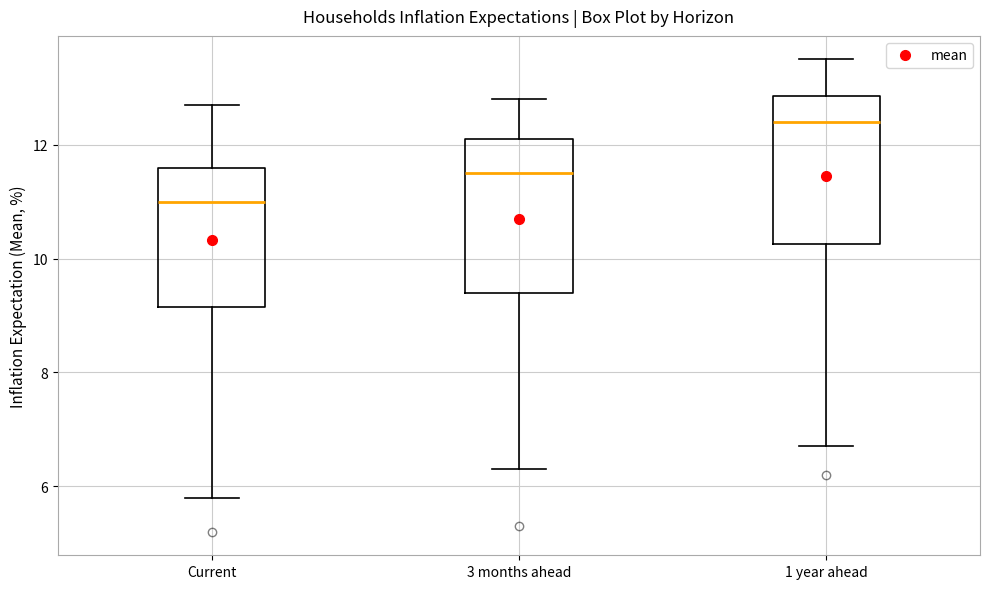

Where is the upper edge of the box for 3 months ahead on the y-axis? The values are not printed on the chart, so give them approximately, as read against the axis.

12.2